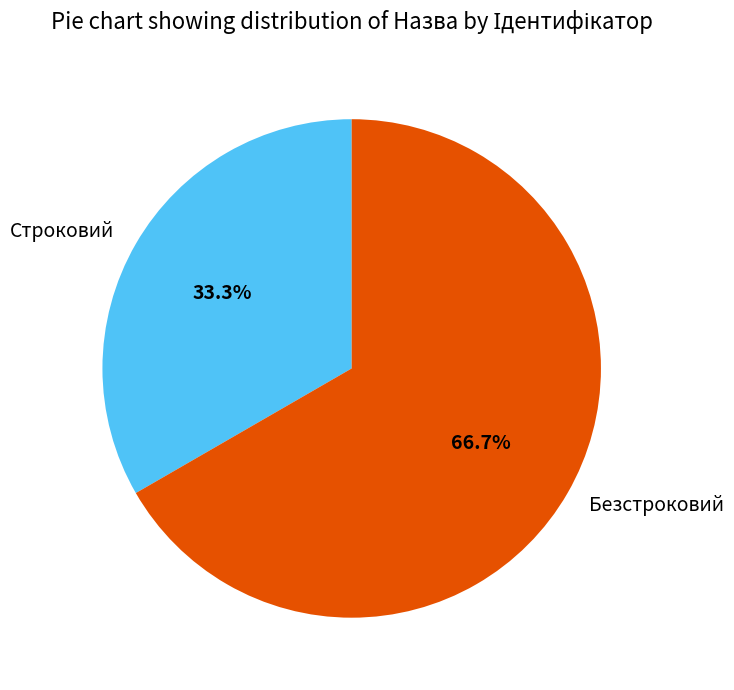

What percentage is the Безстроковий slice, to the nearest percent?

67%